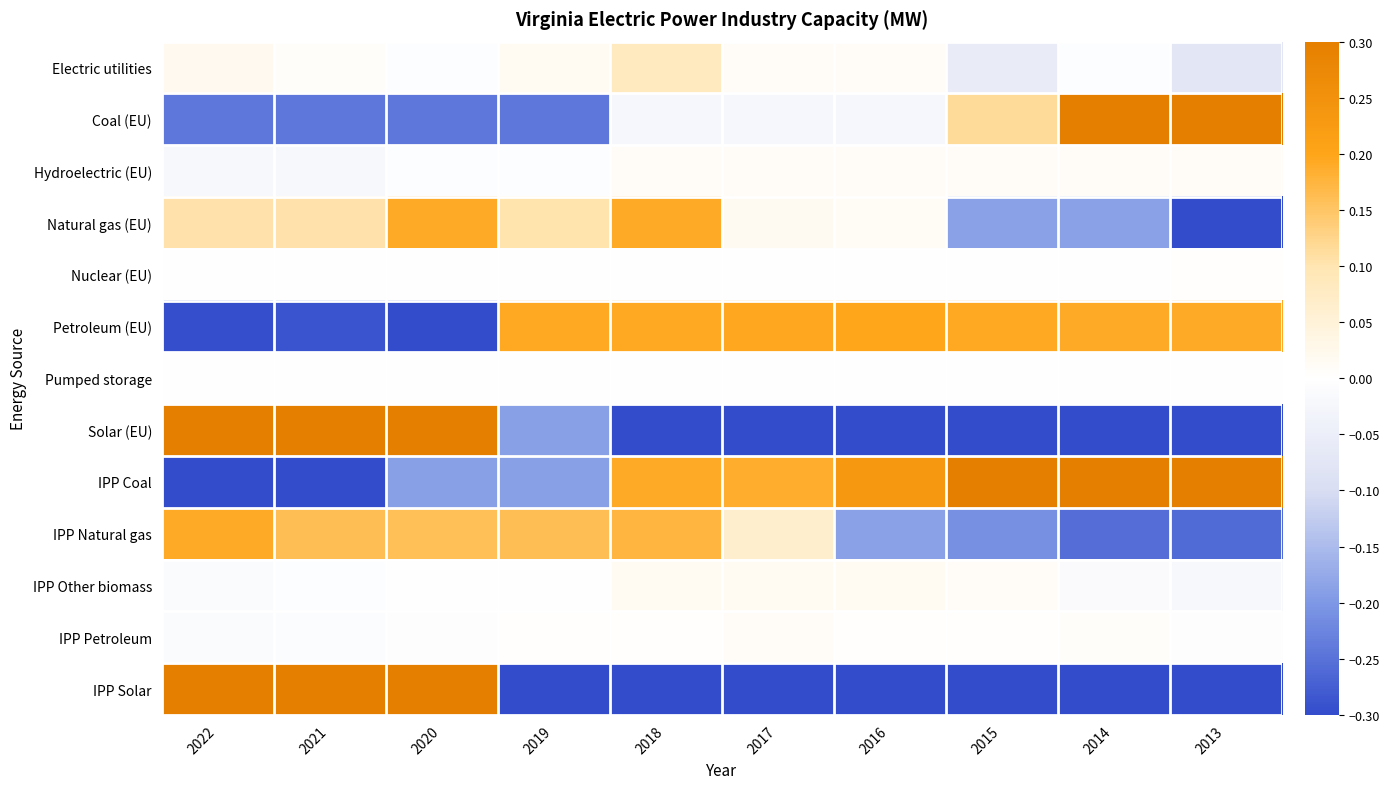

How many series are shown in this chart?

13